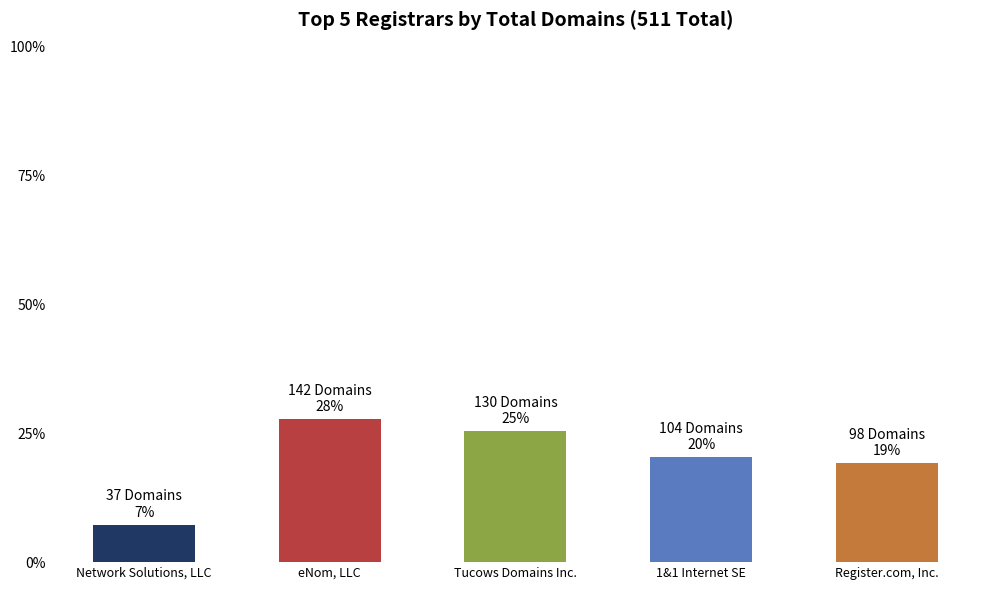

Does the chart contain any negative values?

No